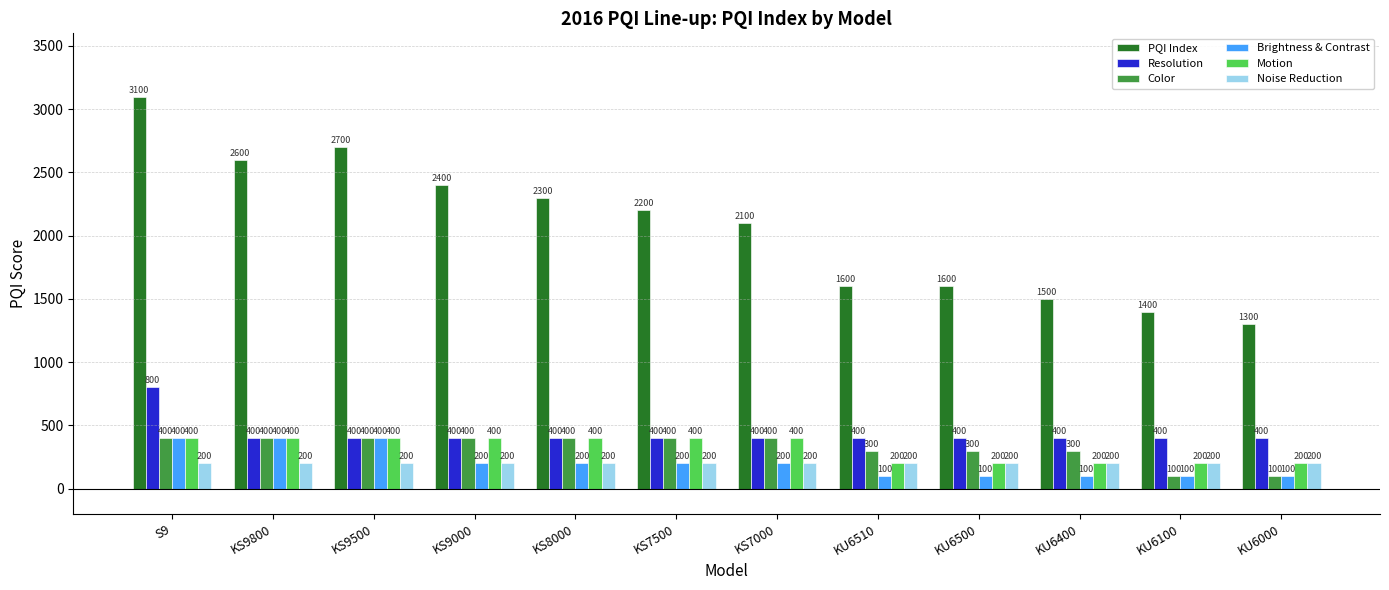

What is the difference between the maximum and minimum values in the PQI Index series?

1800